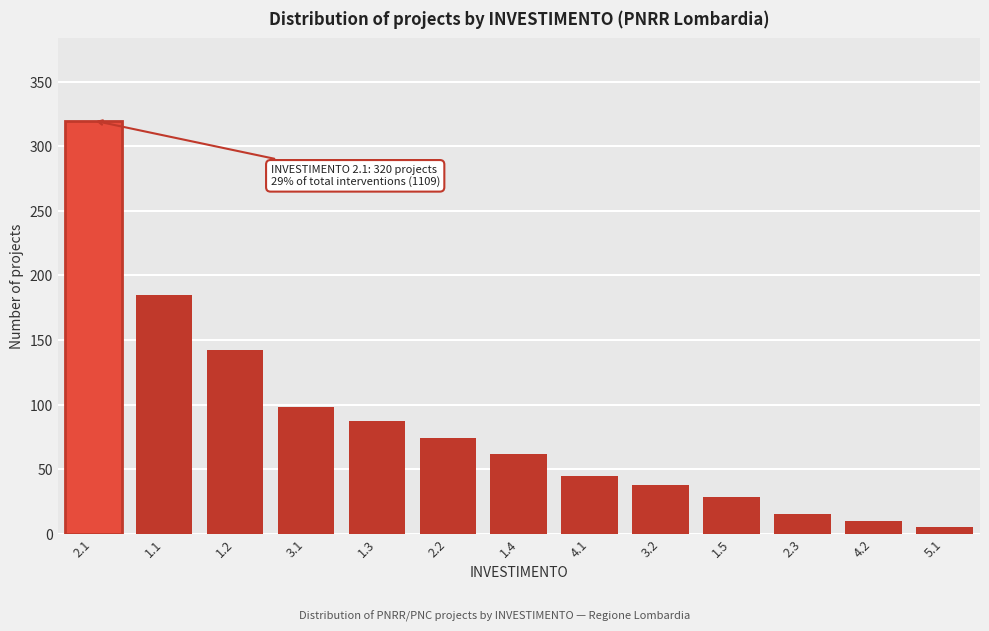

Reading left to right, extract all data points from this chart.

320	185	142	98	87	74	62	45	38	28	15	10	5